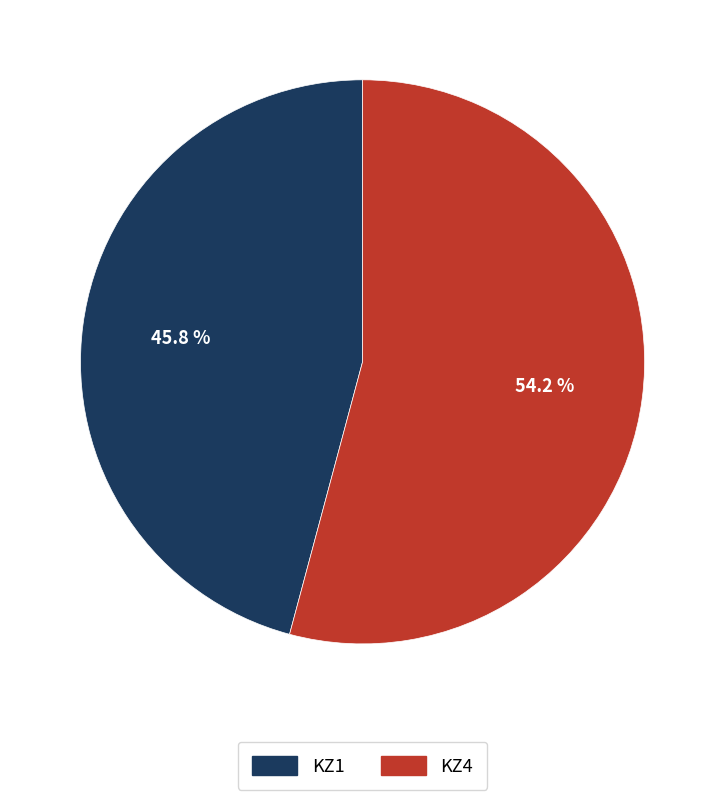

To the nearest percent, what portion does KZ1 represent?

46%